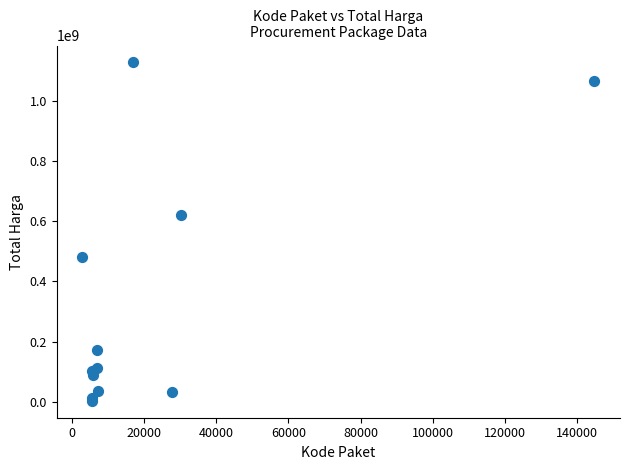

What Y value in the scatter plot is closest to 565004000?

619885000